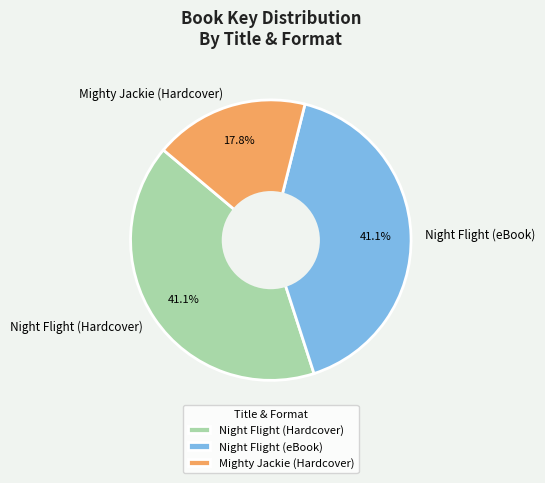

What percentage do Night Flight (Hardcover) and Mighty Jackie (Hardcover) together represent?

58.9%